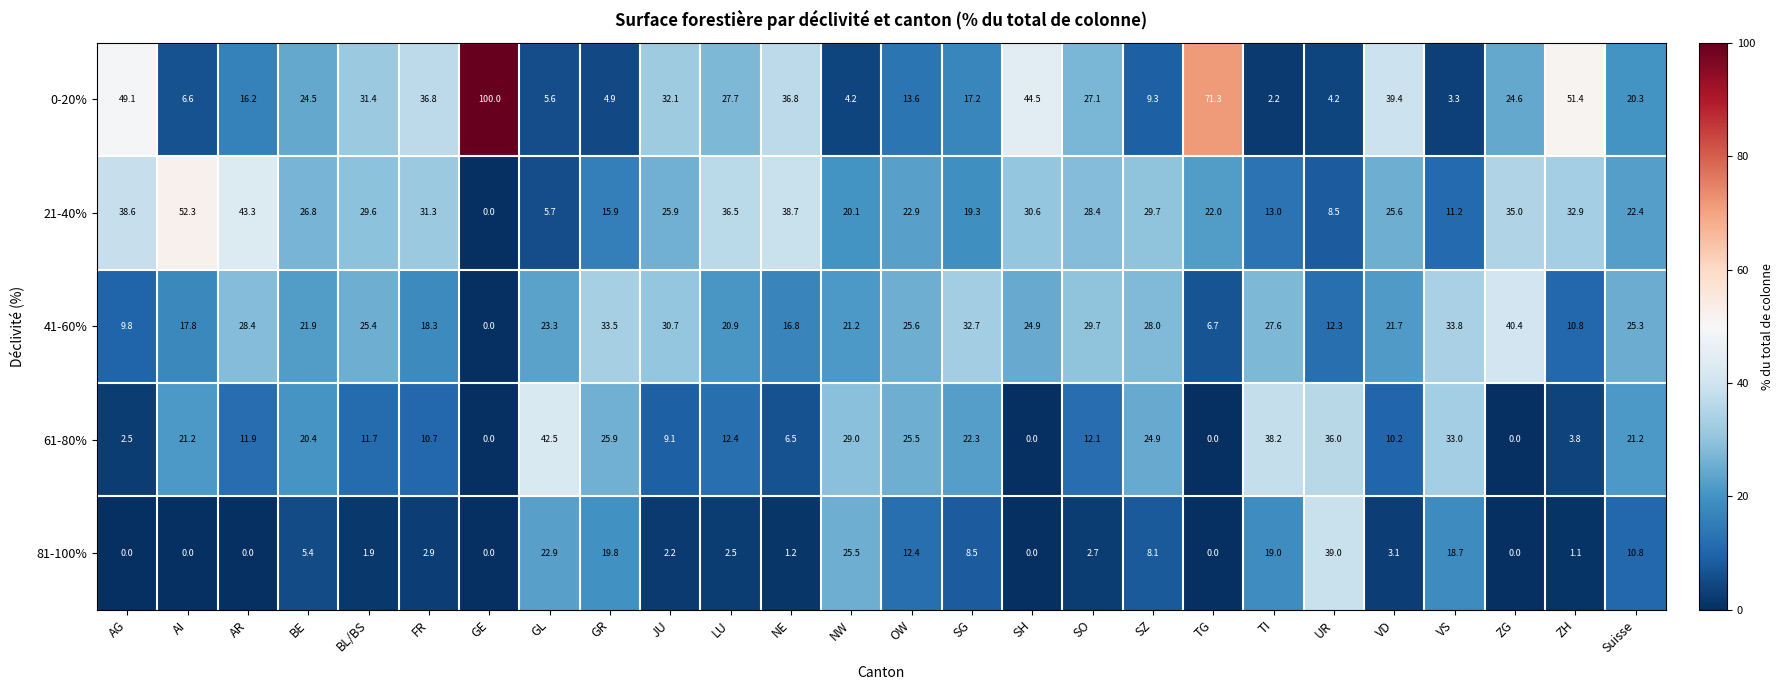

The 0-20% series shows 13.6 at OW. True or false?

True